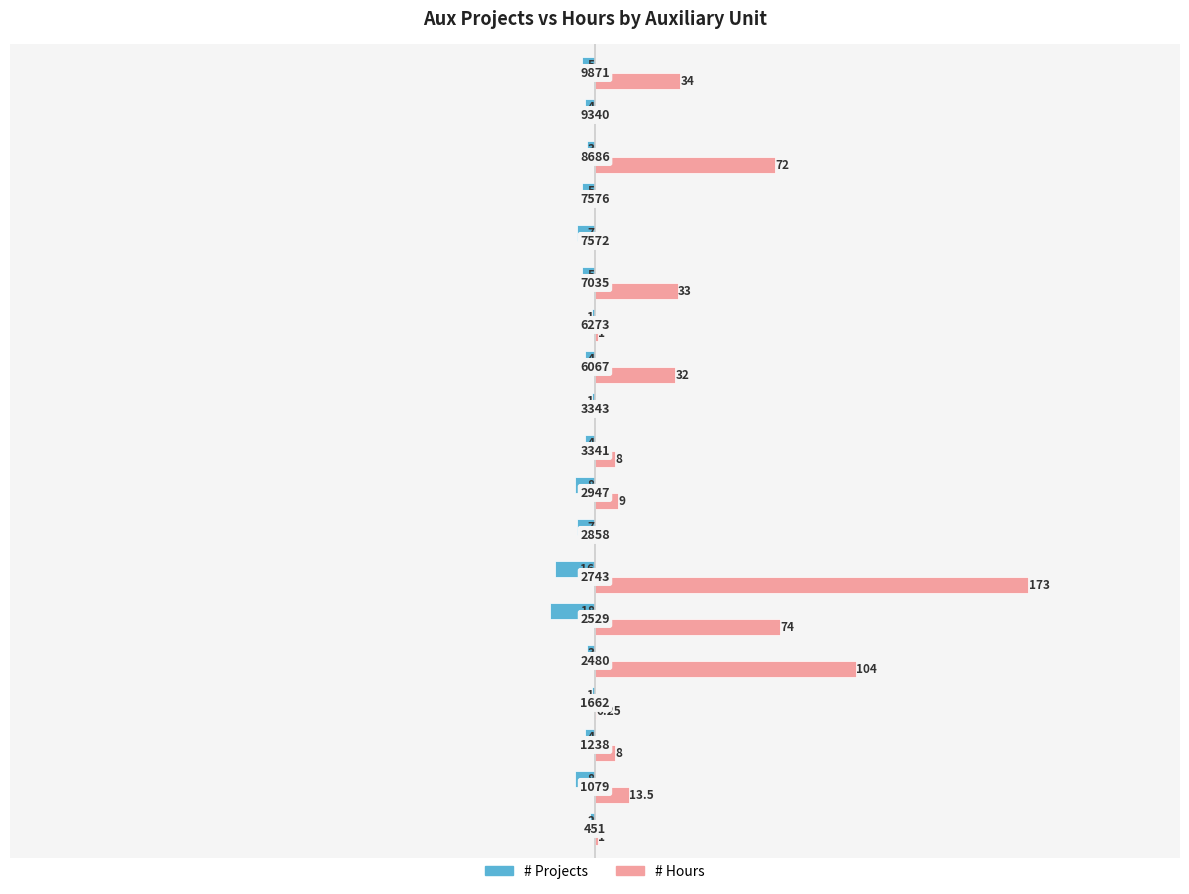

What are all the series names shown in the legend?

# Projects, # Hours